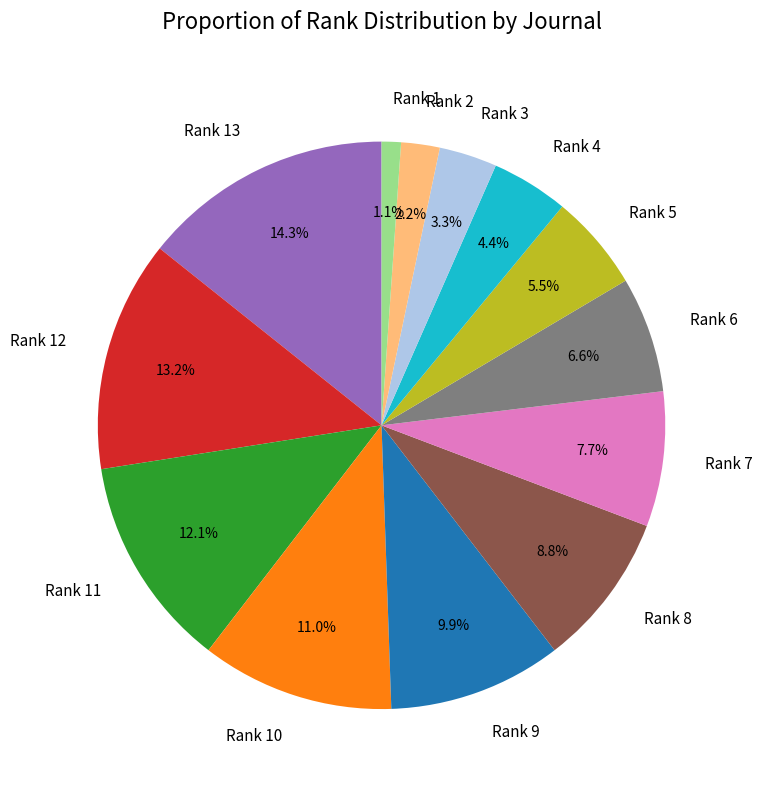

What percentage do Rank 7 and Rank 9 together represent?

17.6%